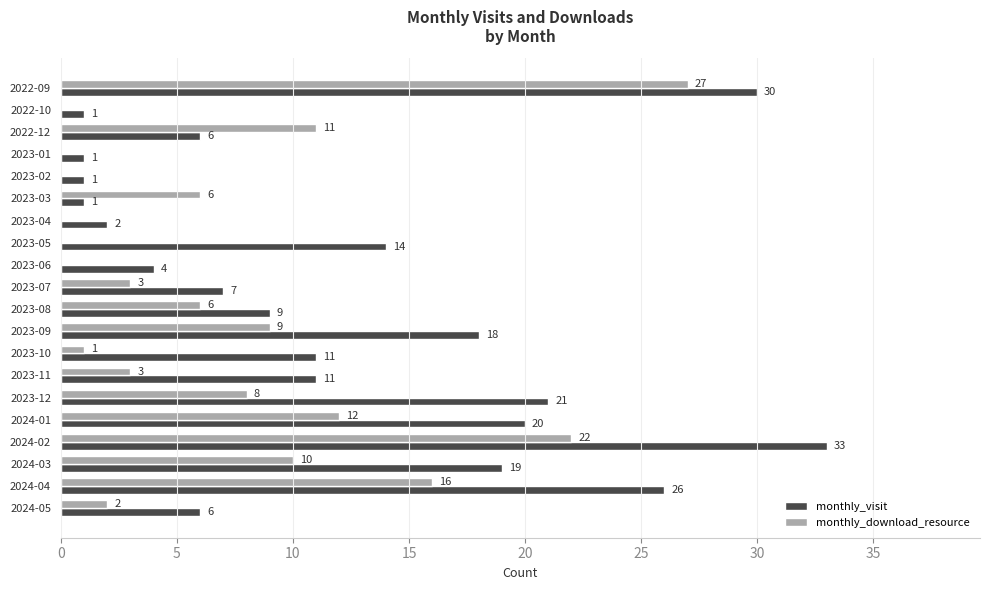

Which series has the largest range (max minus min)?

monthly_visit